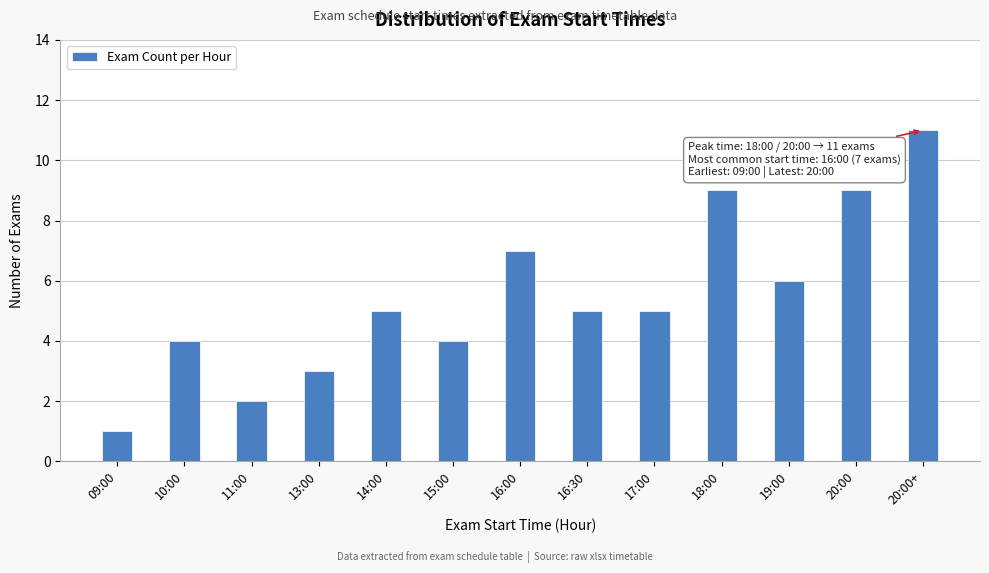

Reading left to right, extract all data points from this chart.

1	4	2	3	5	4	7	5	5	9	6	9	11